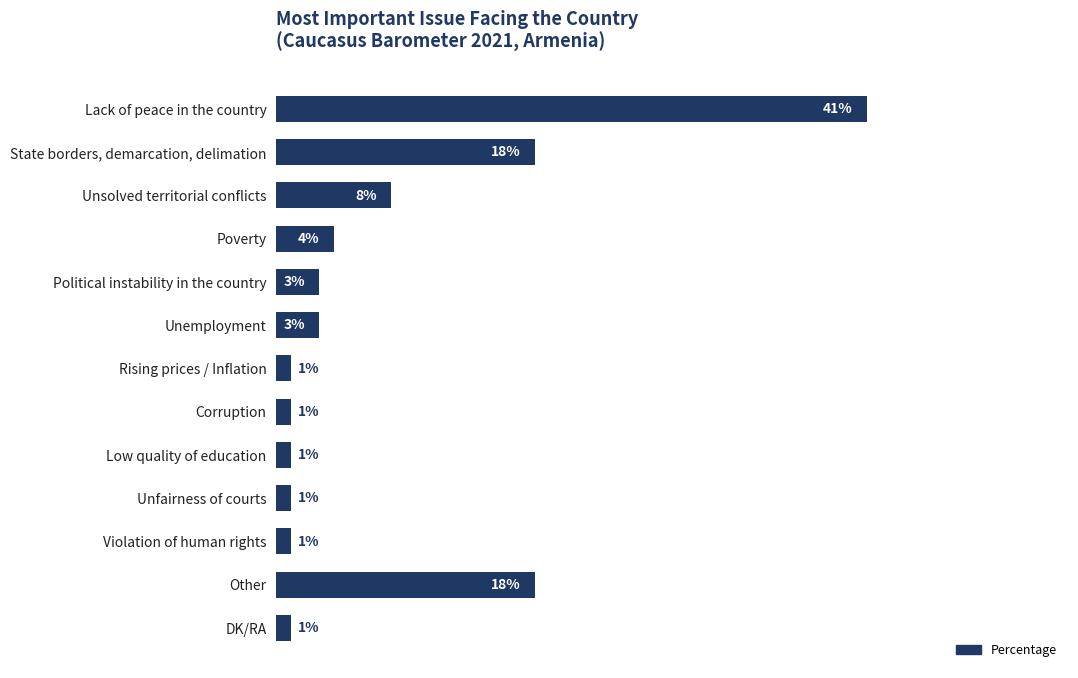

Between Unemployment and Other, which is larger?

Other